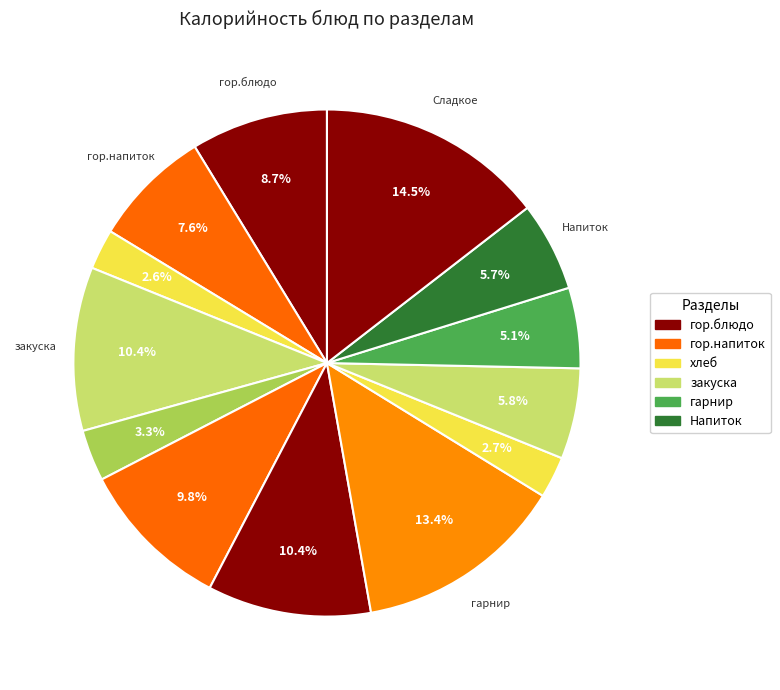

What is the largest slice in the pie chart?

Сладкое